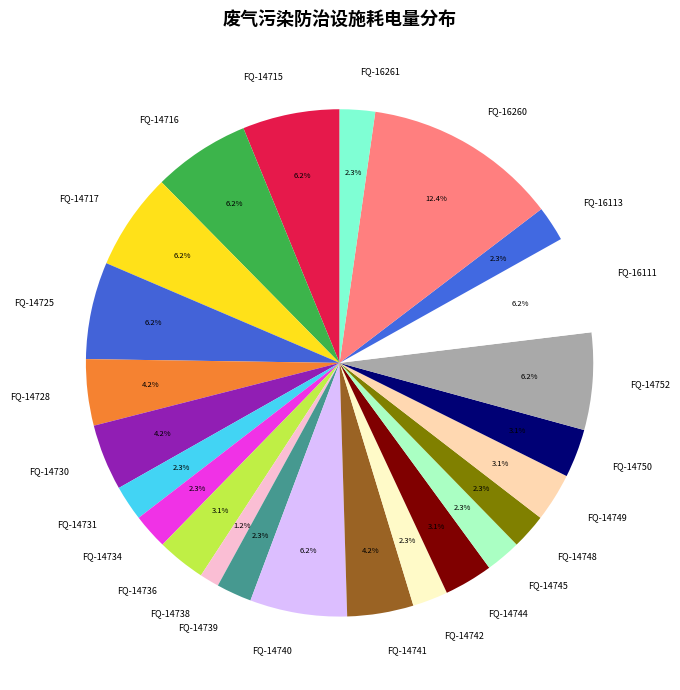

Which category has the biggest portion of the pie?

FQ-16260